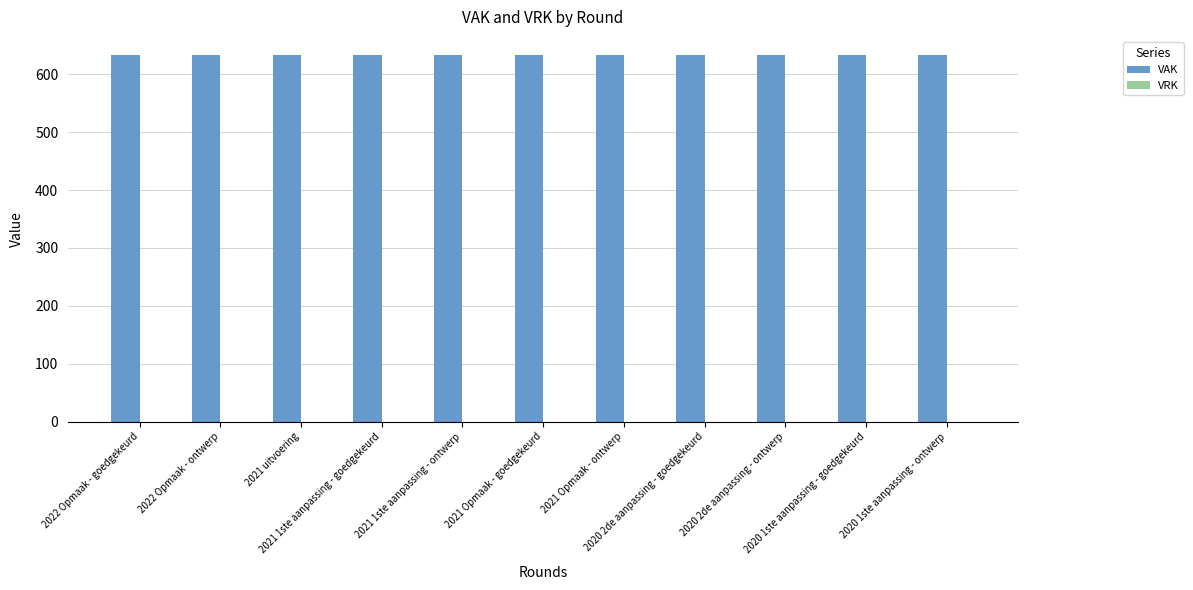

What are all the series names shown in the legend?

VAK, VRK